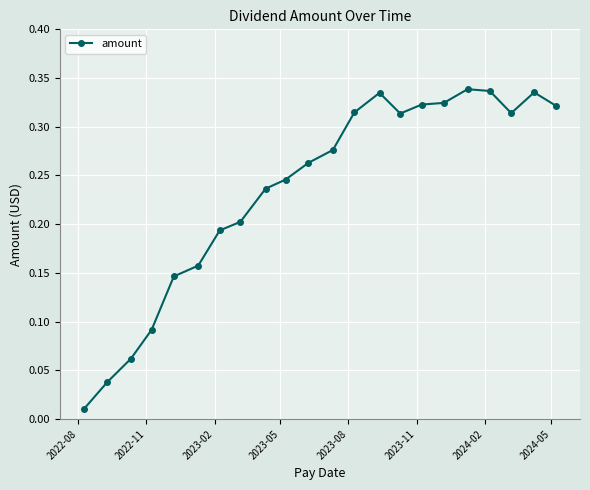

Count the number of data series in this chart.

1